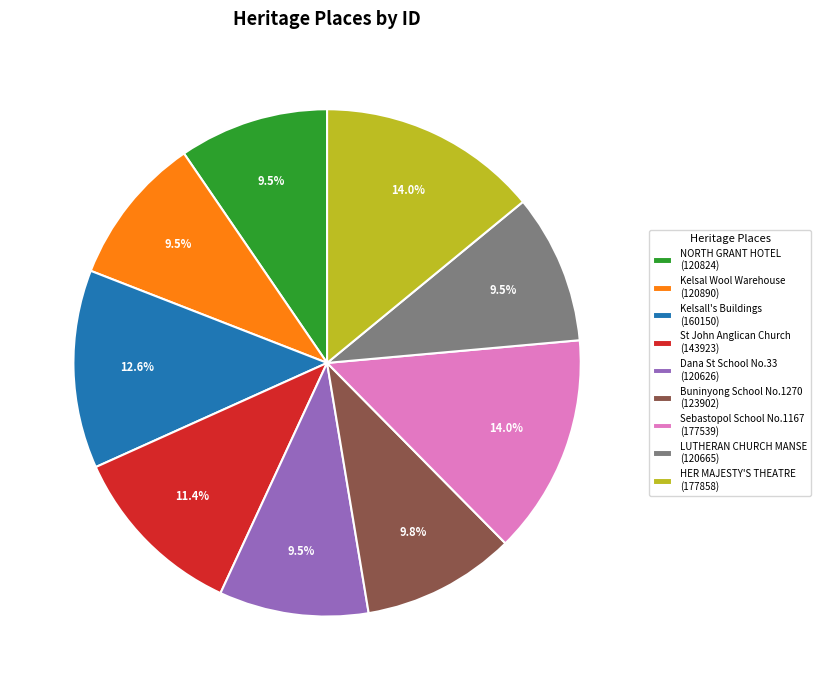

Is there a majority slice in this chart?

No